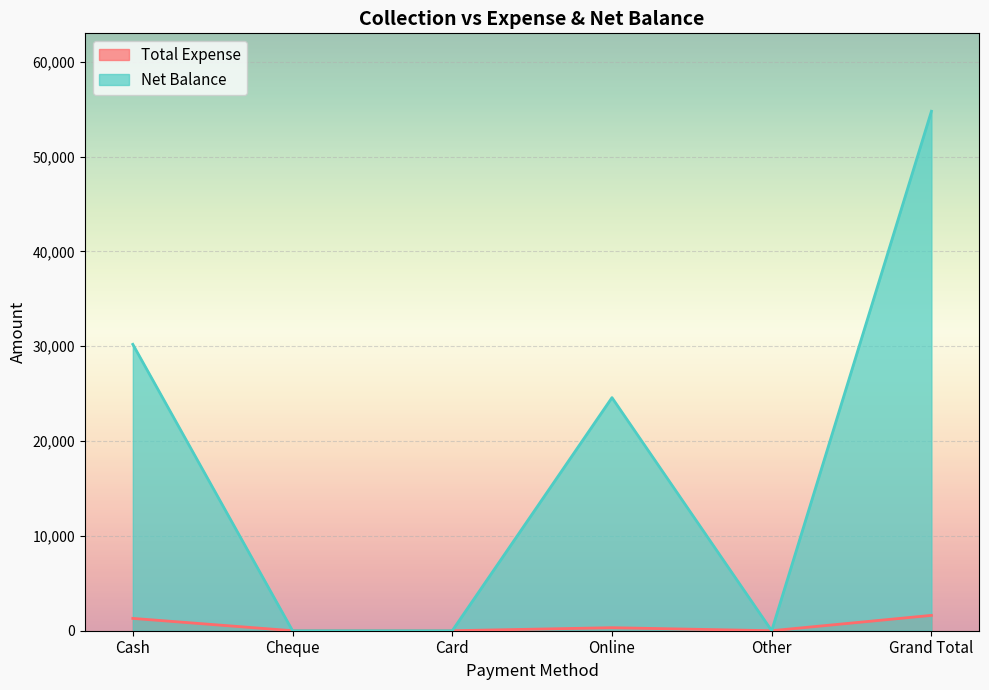

At which label is Net Balance closest to 27390?

Online